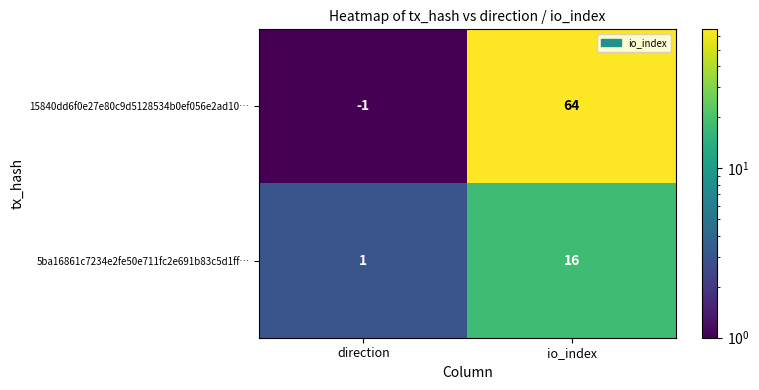

Rank the series by their average value, from highest to lowest.

15840dd6f0e27e80c9d5128534b0ef056e2ad10…, 5ba16861c7234e2fe50e711fc2e691b83c5d1ff…